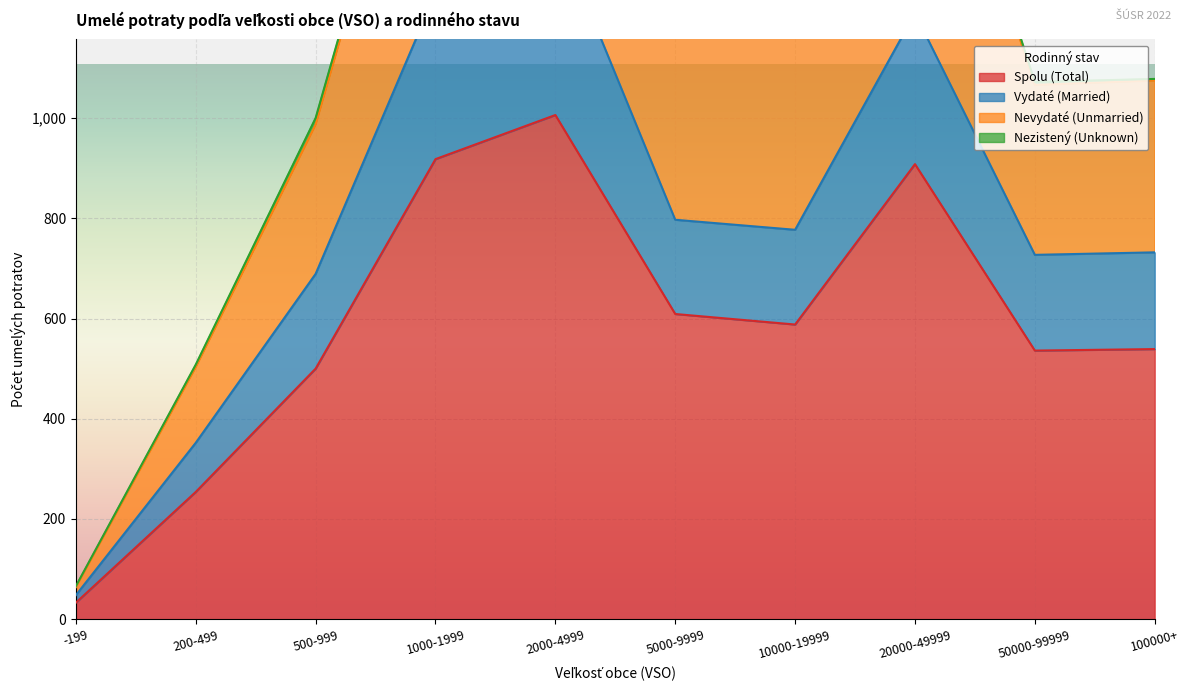

Which series has the largest range (max minus min)?

Nevydaté (Unmarried)